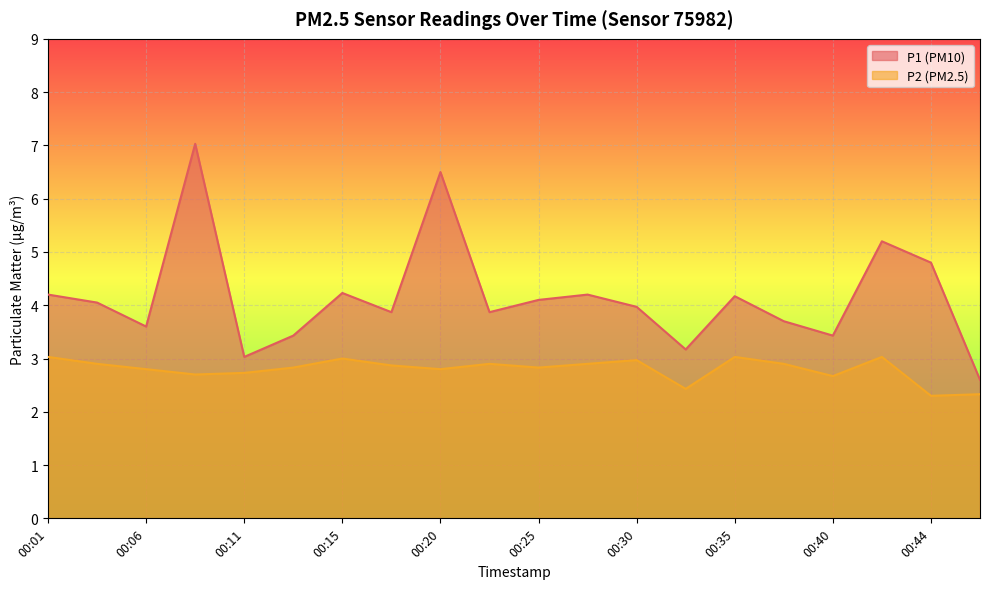

Where does the P1 series first go above 4?

00:01